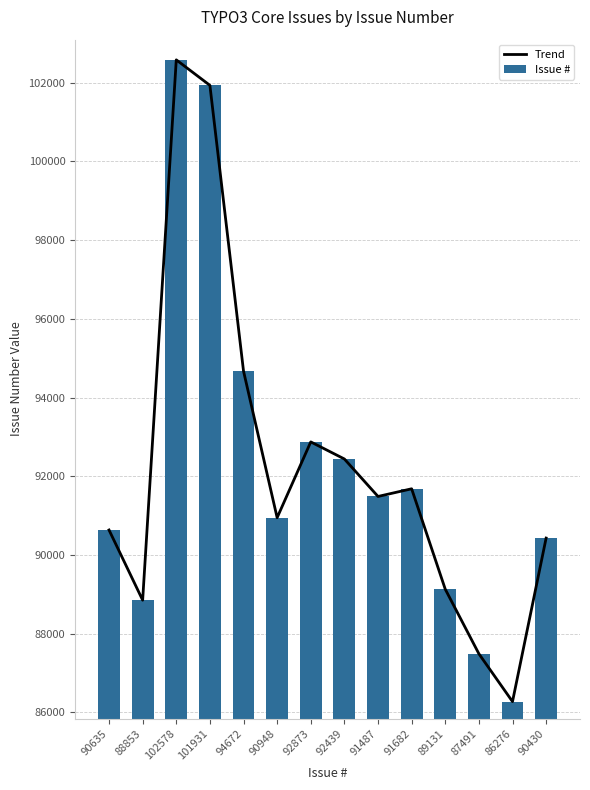

Is it true that Issue # equals 69134 at 102578?

False